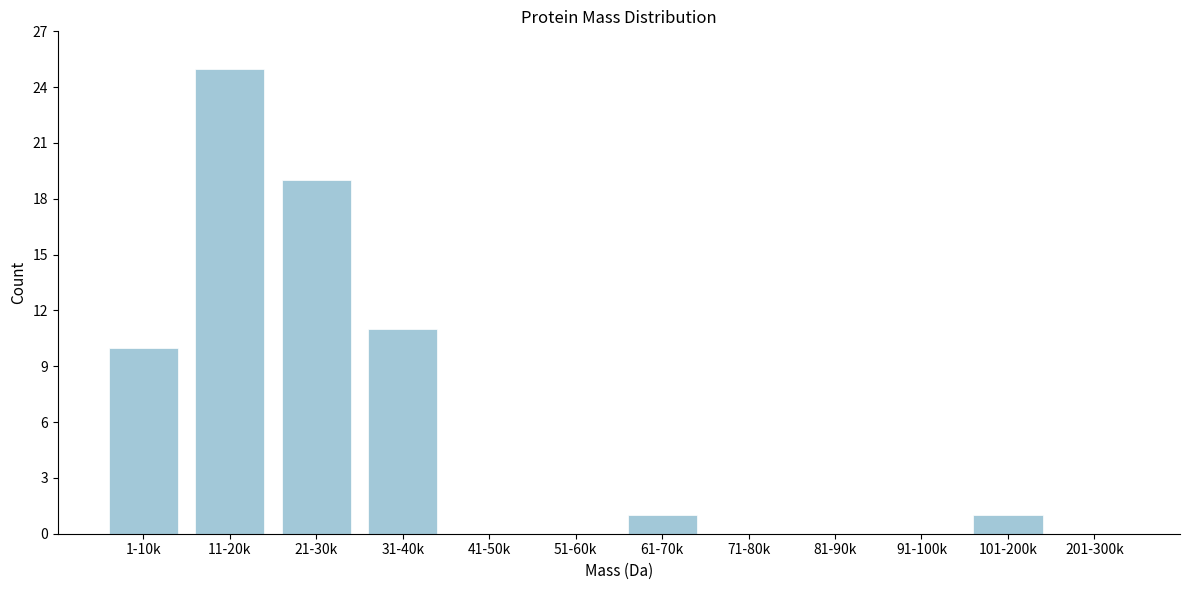

Reading left to right, transcribe all the data shown in this chart.

1-10k=10	11-20k=25	21-30k=19	31-40k=11	41-50k=0	51-60k=0	61-70k=1	71-80k=0	81-90k=0	91-100k=0	101-200k=1	201-300k=0